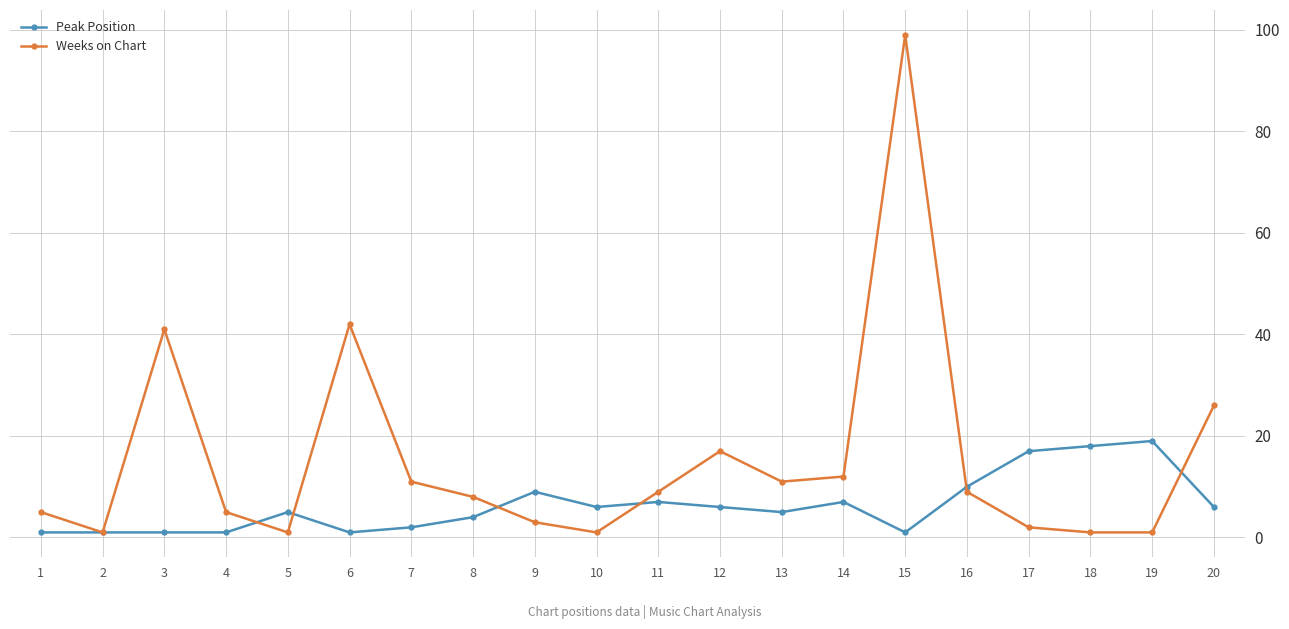

Which series has the largest total across all categories?

Weeks on Chart